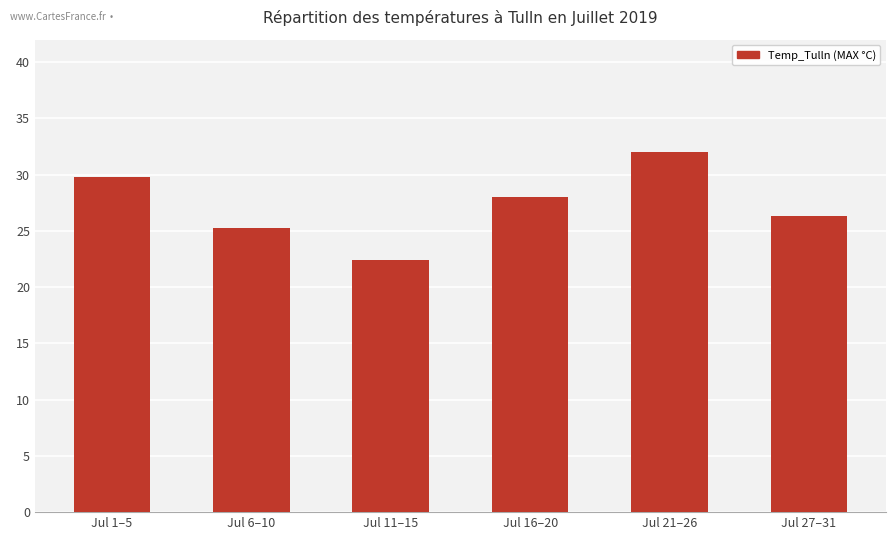

Which label corresponds to the largest value in the chart?

Jul 21–26